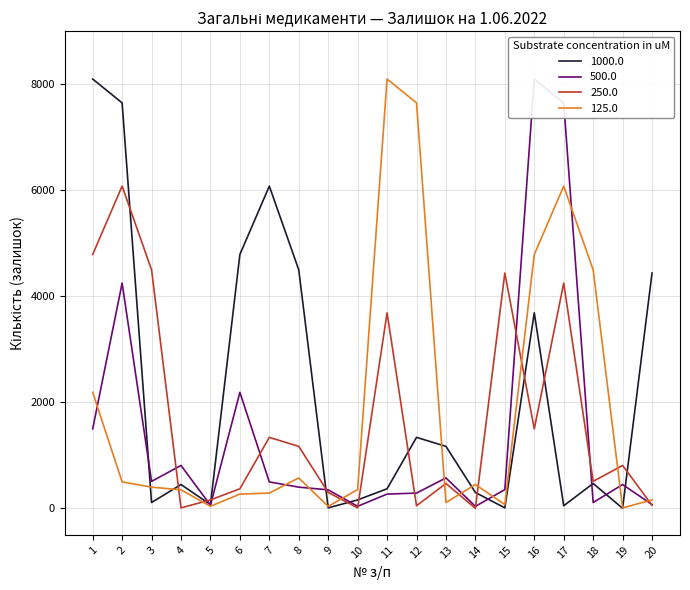

At how many categories does at least one series exceed 6592?

6